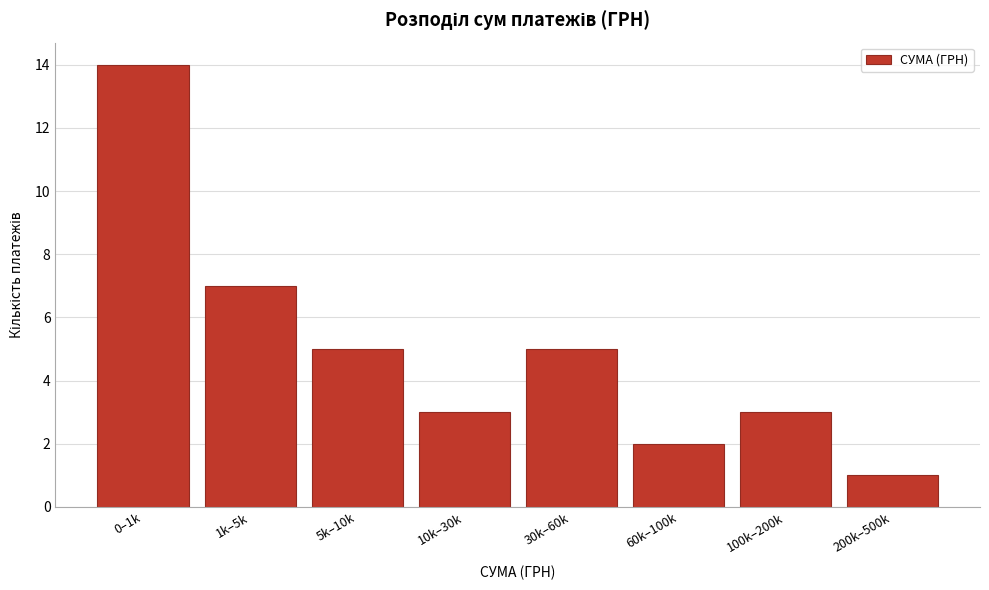

Reading left to right, transcribe all the data shown in this chart.

0–1k=14	1k–5k=7	5k–10k=5	10k–30k=3	30k–60k=5	60k–100k=2	100k–200k=3	200k–500k=1